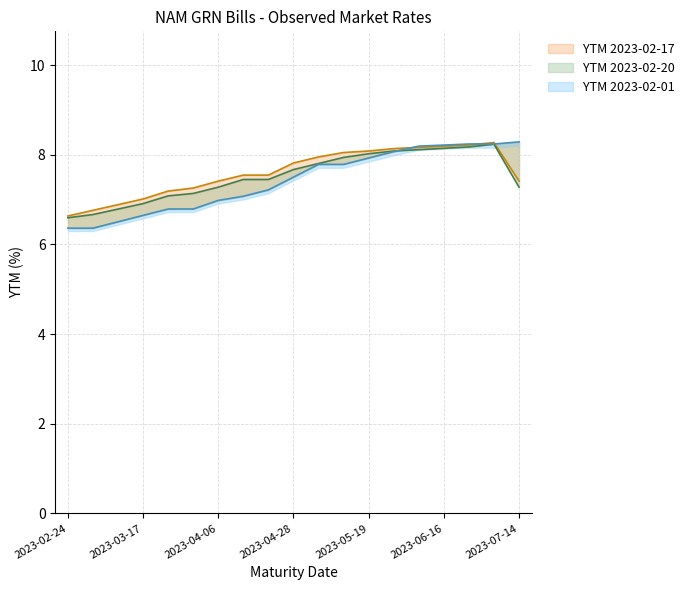

What is the sum of all Prices values?

141.0